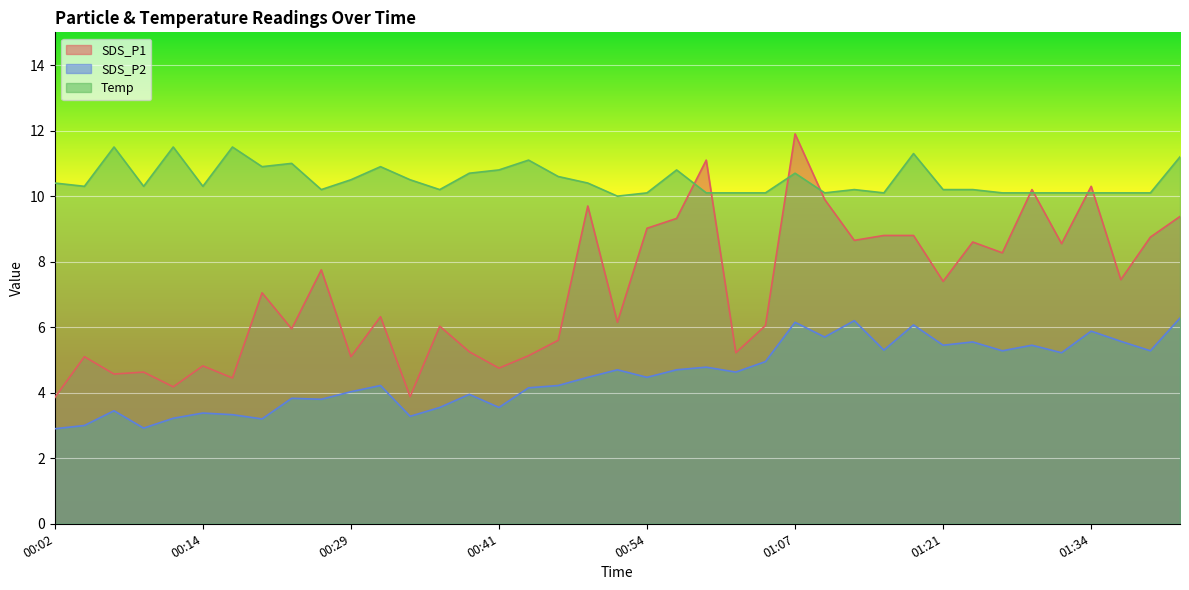

What is the average value of the Temp series?

10.5